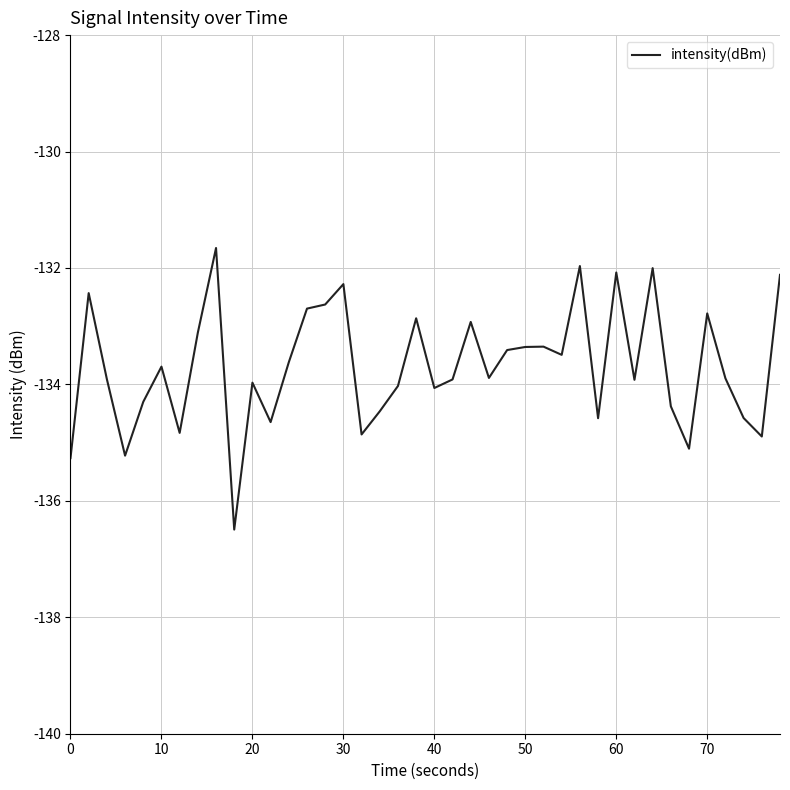

What is the difference between the maximum and minimum values?

4.8